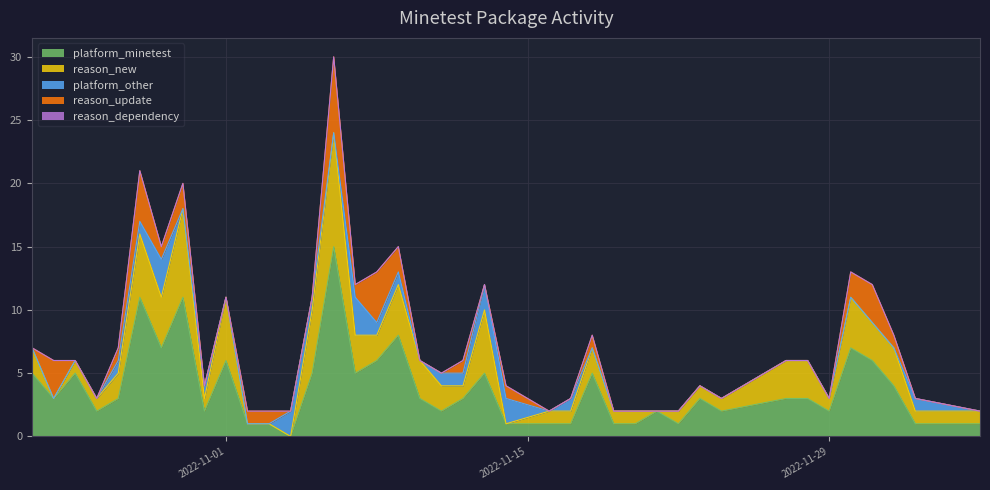

How many interior local valleys does the reason_new series have?

8